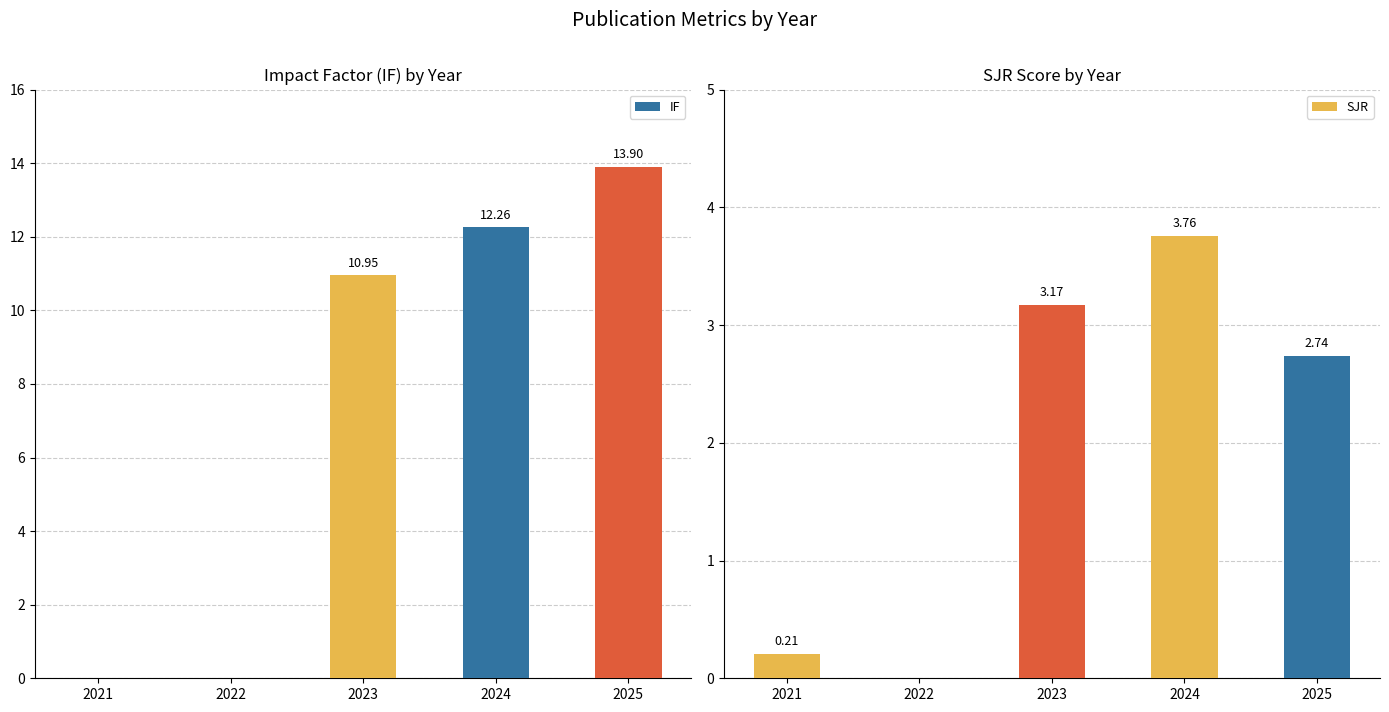

How many series are shown in this chart?

2